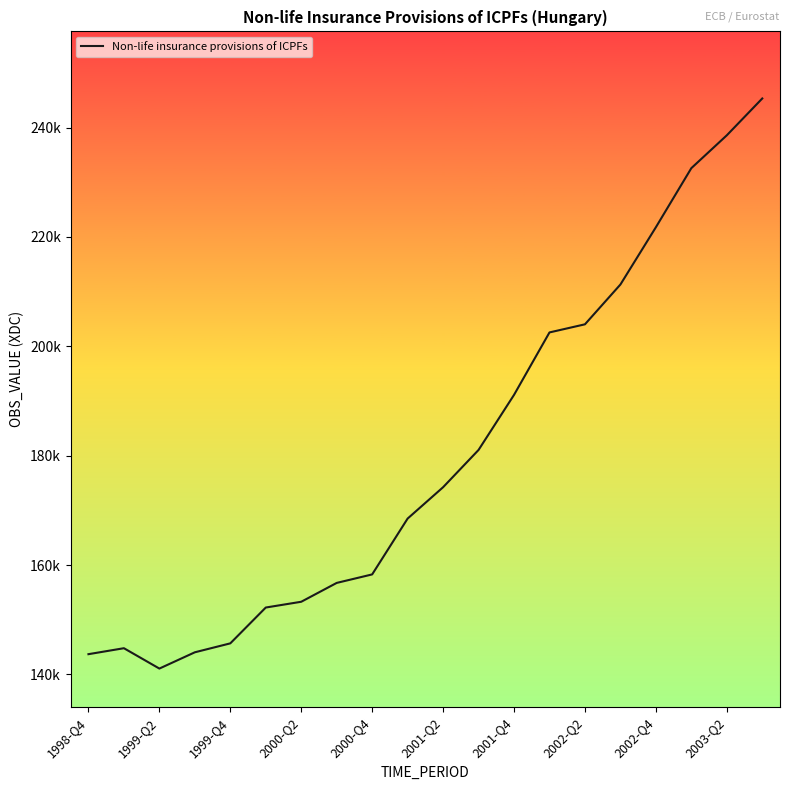

Is this an area chart (filled region under the line)?

No